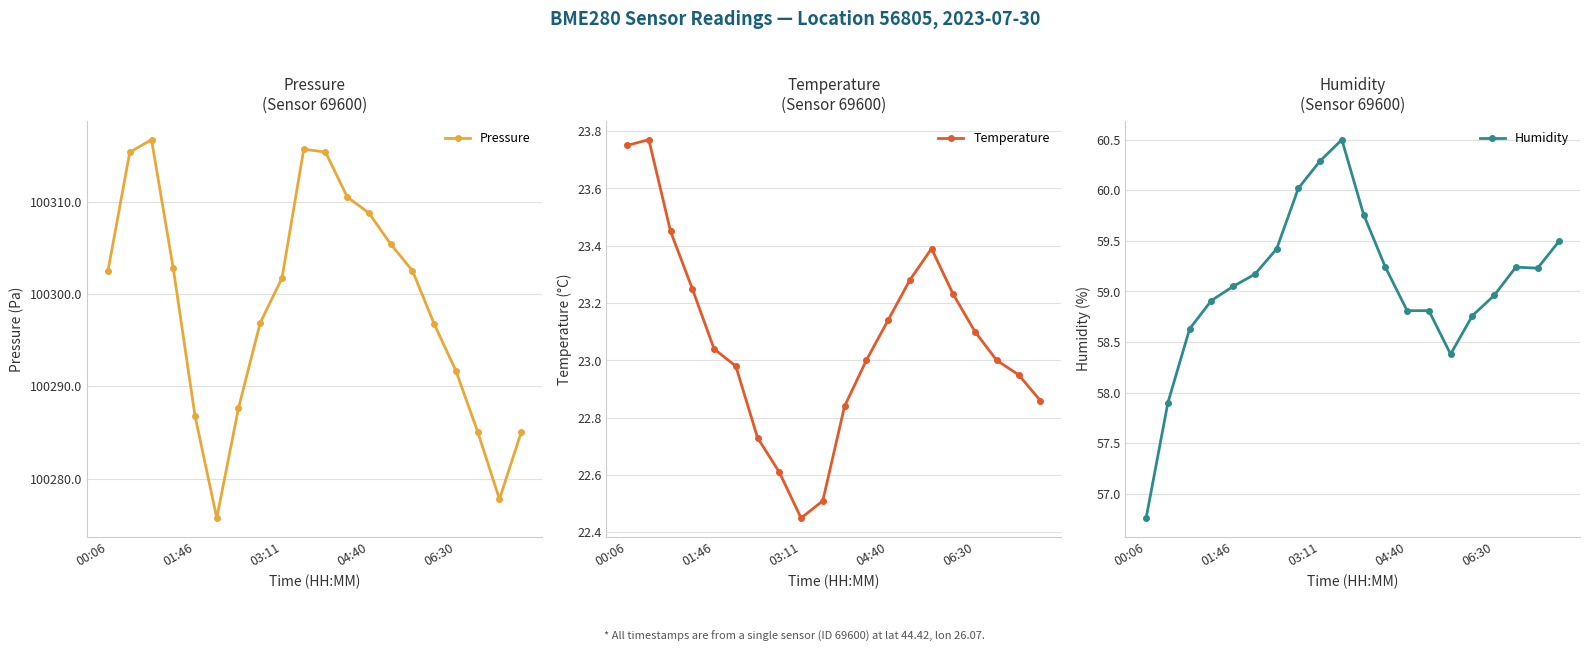

What is the difference between the Humidity values at 11 and 10?

0.5